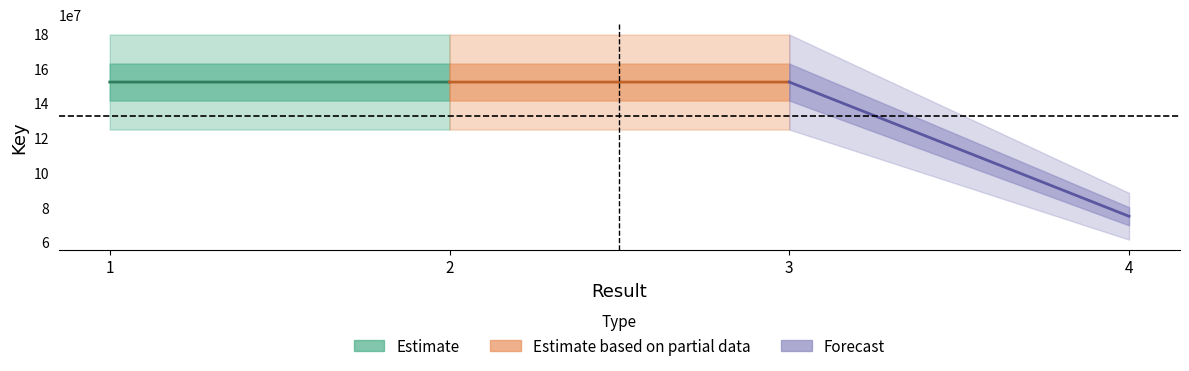

What is the average value?

132739010